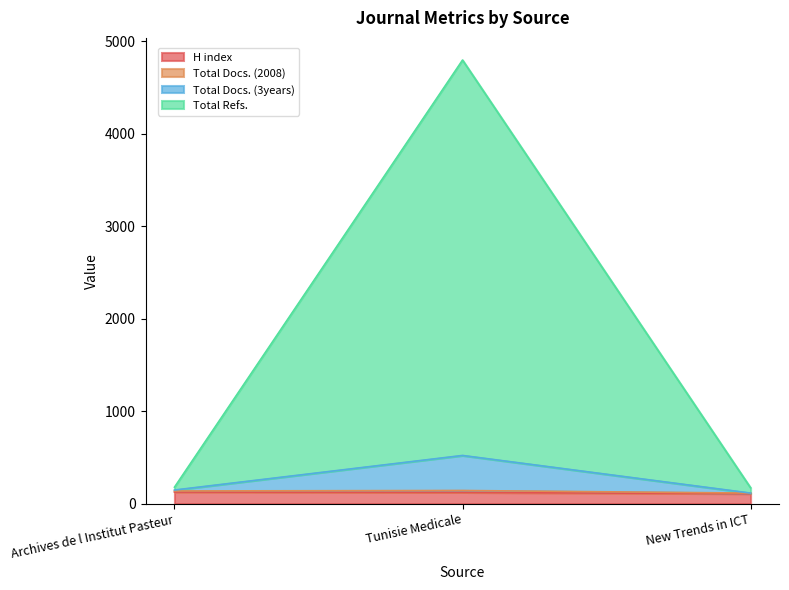

What is the label of the 3rd point from the right?

Archives de l Institut Pasteur